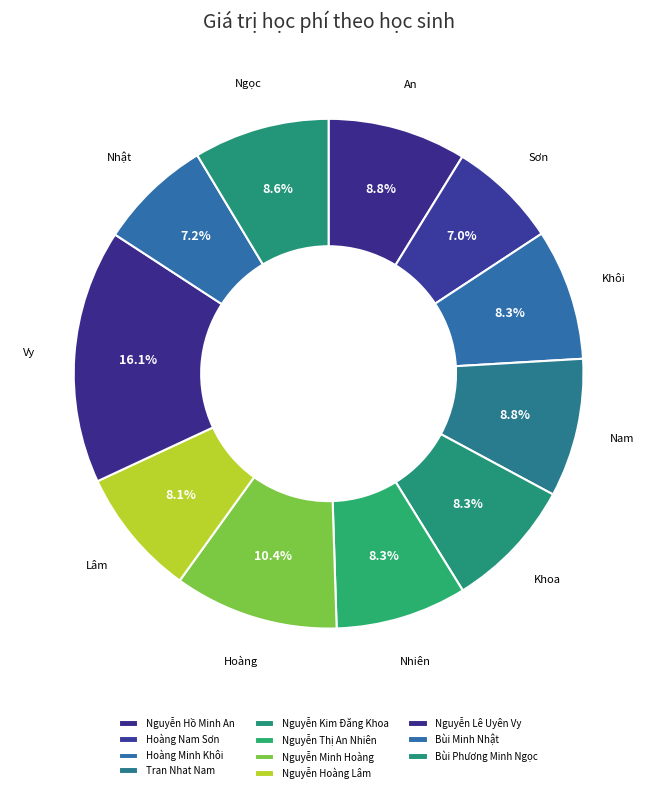

What percentage is the Bùi Phương Minh Ngọc slice, to the nearest percent?

9%